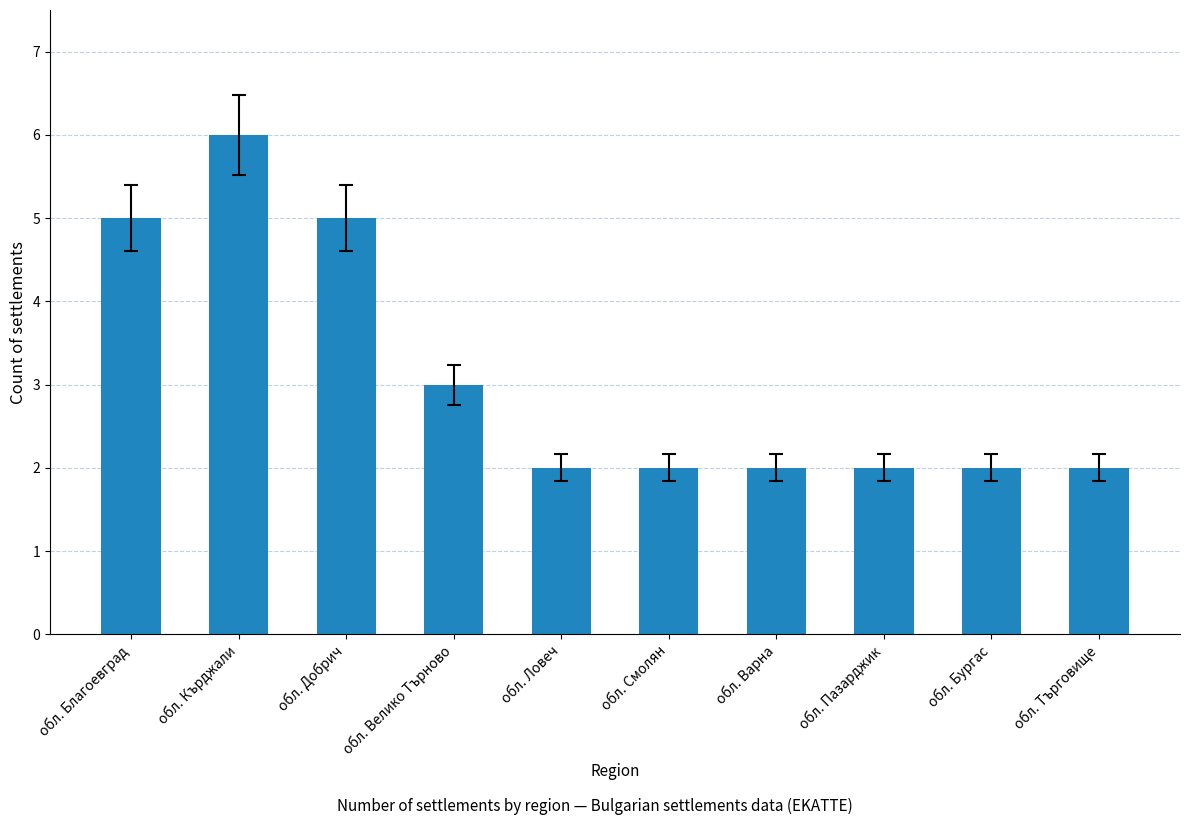

True or false: the data shows 3 at обл. Варна.

False